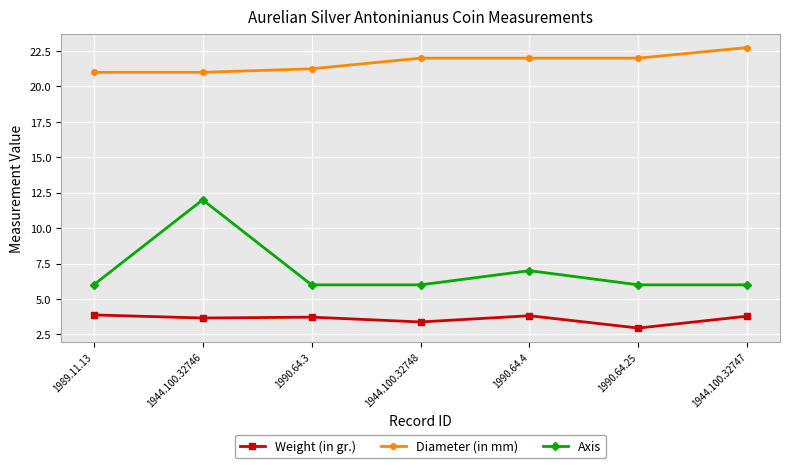

True or false: Axis and Weight (in gr.) cross at least once.

False